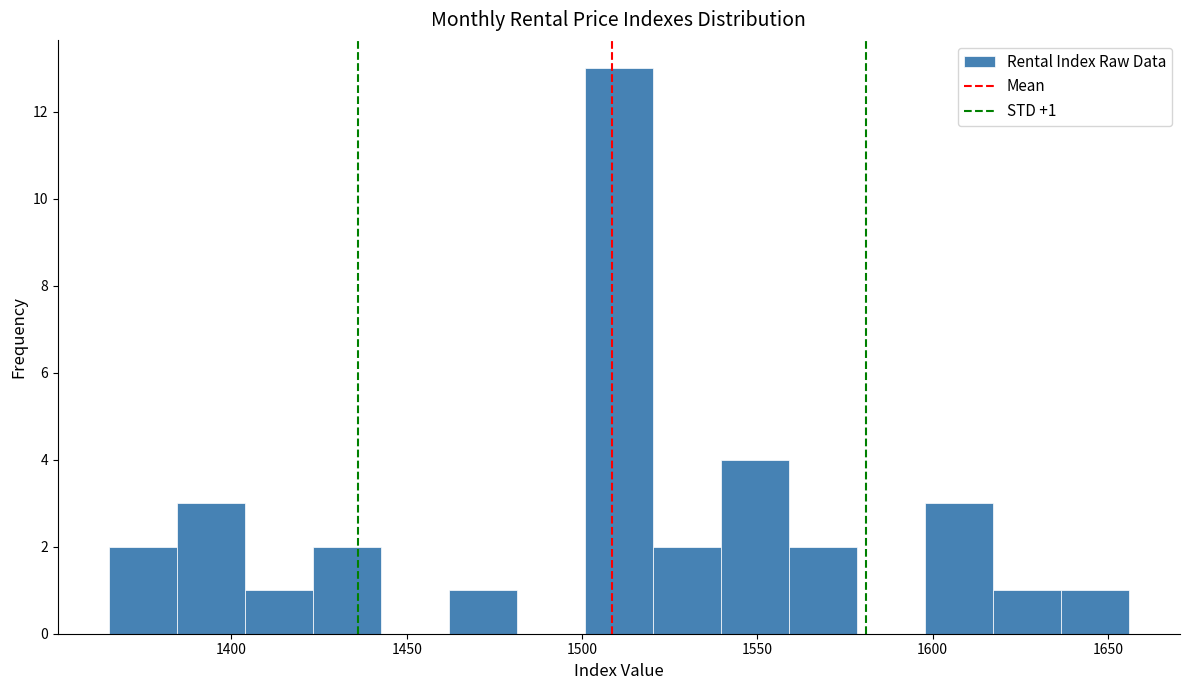

Around what value on the x-axis is the tallest bar? Give the approximate position of its centre, as read against the axis.

1510